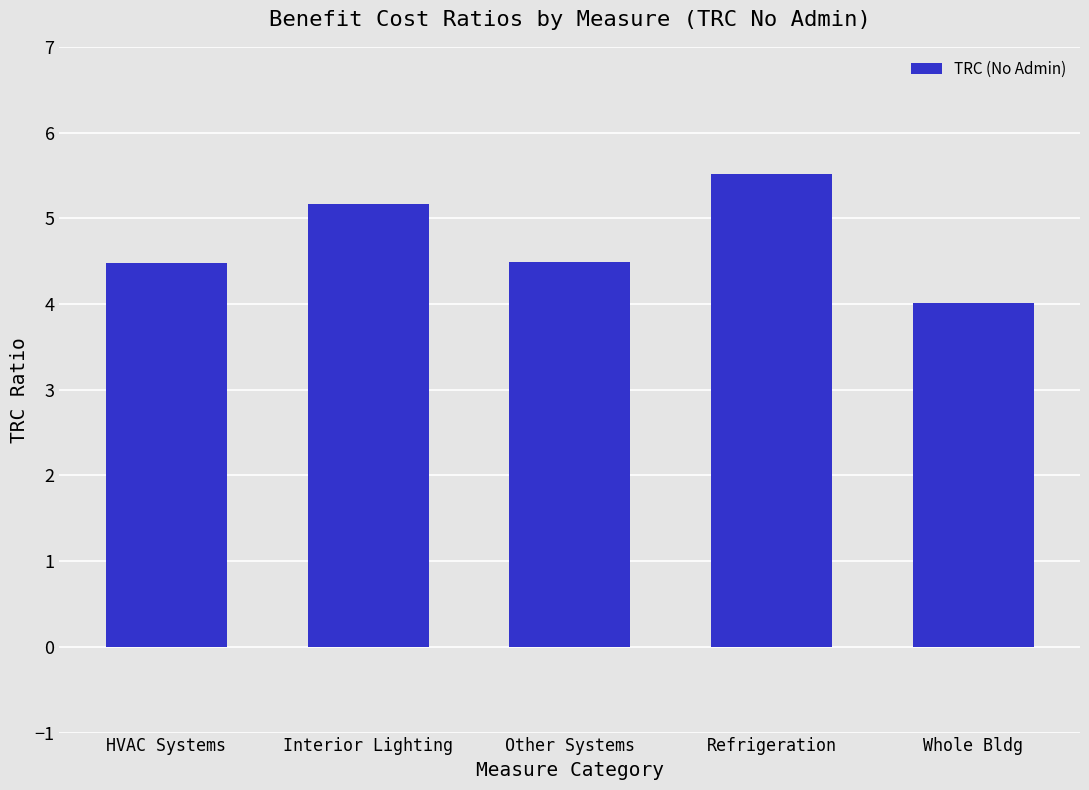

The chart shows a value of 7.1 at Other Systems. True or false?

False